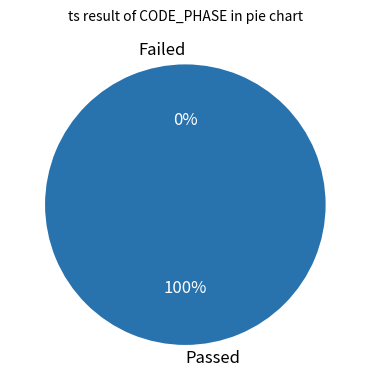

Count the number of slices in the pie.

24